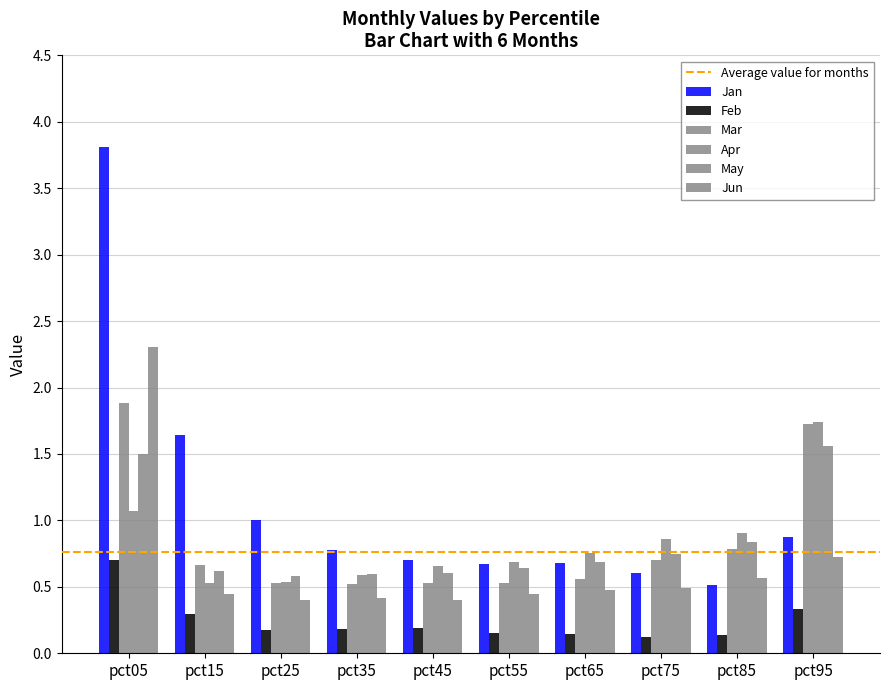

At which label is Jan closest to 2?

pct15